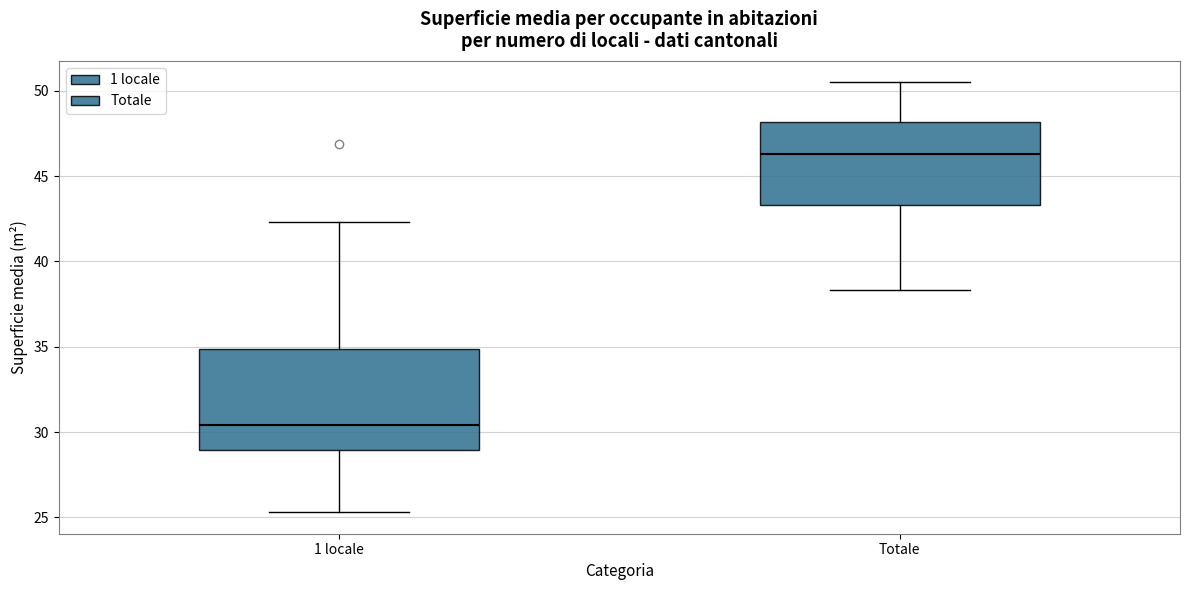

Where is the upper edge of the box for 1 locale on the y-axis? The values are not printed on the chart, so give them approximately, as read against the axis.

35.0